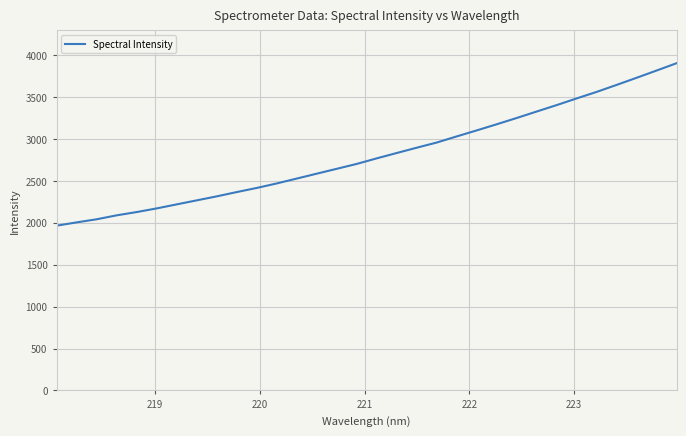

Reading left to right, extract all data points from this chart.

1965.7	2005.1	2042.0	2089.2	2128.2	2171.9	2220.0	2267.7	2315.5	2366.7	2415.9	2469.7	2527.8	2586.3	2644.4	2702.7	2769.1	2832.9	2896.1	2957.7	3030.9	3102.4	3175.7	3250.5	3327.8	3404.4	3484.1	3561.8	3645.3	3730.2	3816.6	3904.0